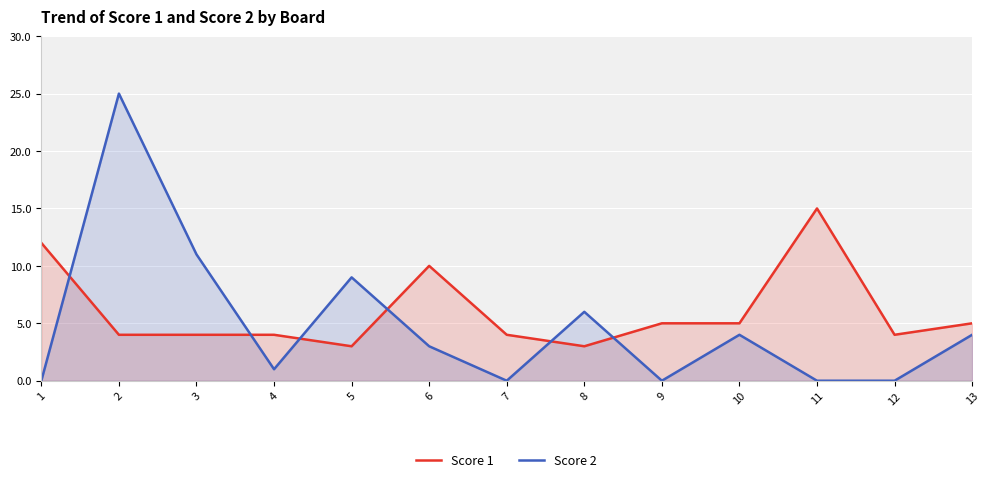

True or false: Score 2 and Score 1 cross at least once.

True